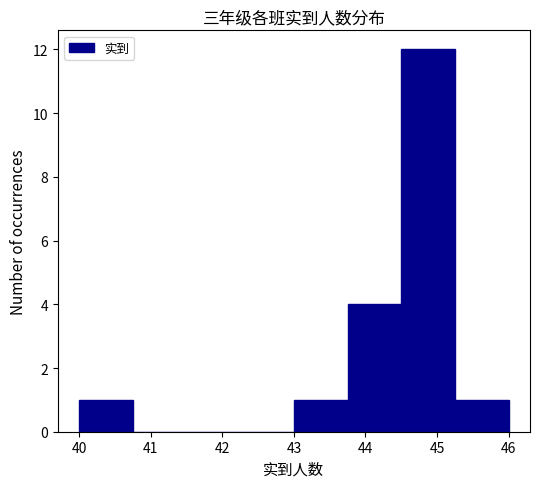

Reading left to right, list every bar in this chart as the range it spans on the x-axis followed by its height. Neither the bar edges nor the heights are printed on the chart, so give them approximately, as read against the axes.

40.00 to 40.75: 1
40.75 to 41.50: 0
41.50 to 42.25: 0
42.25 to 43.00: 0
43.00 to 43.75: 1
43.75 to 44.50: 4
44.50 to 45.25: 12
45.25 to 46.00: 1